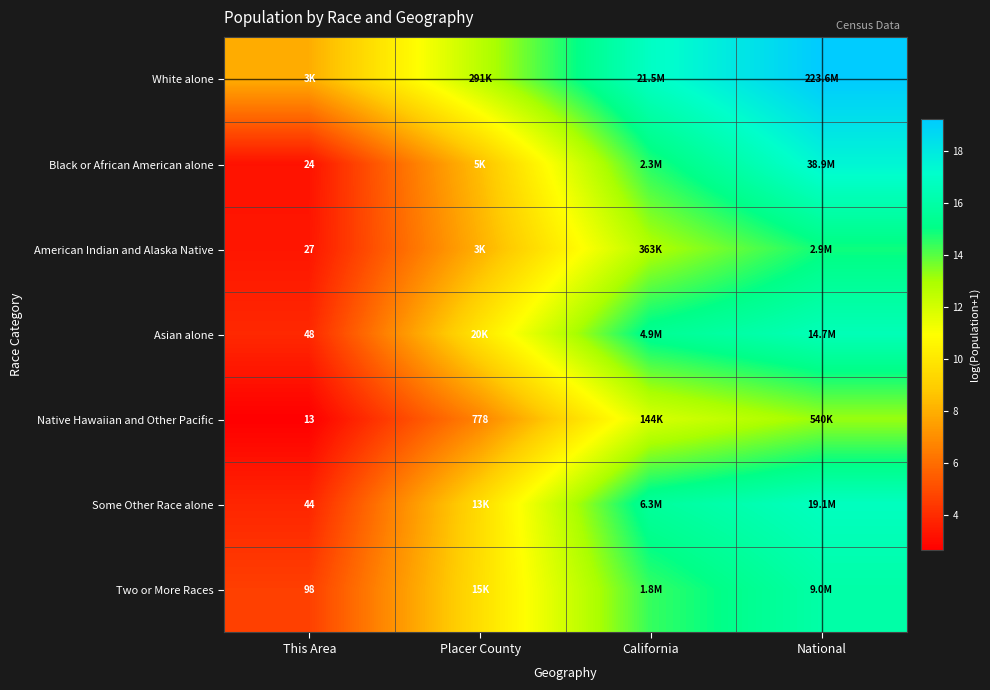

Which series has the largest total across all categories?

White alone